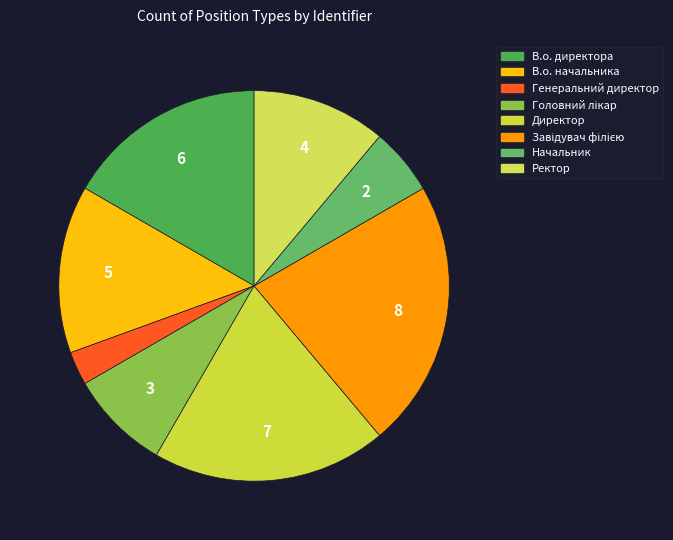

The В.о. директора slice represents 26% of the pie. True or false?

False